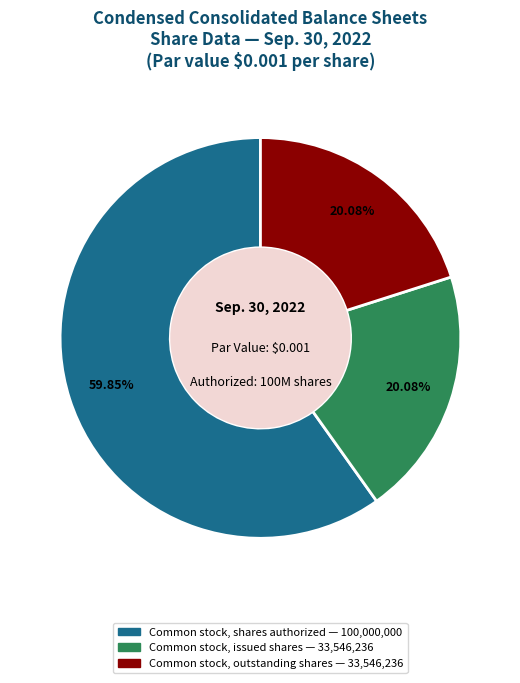

Approximately how many times larger is the value at Common stock, issued shares compared to Common stock, shares authorized?

0.3